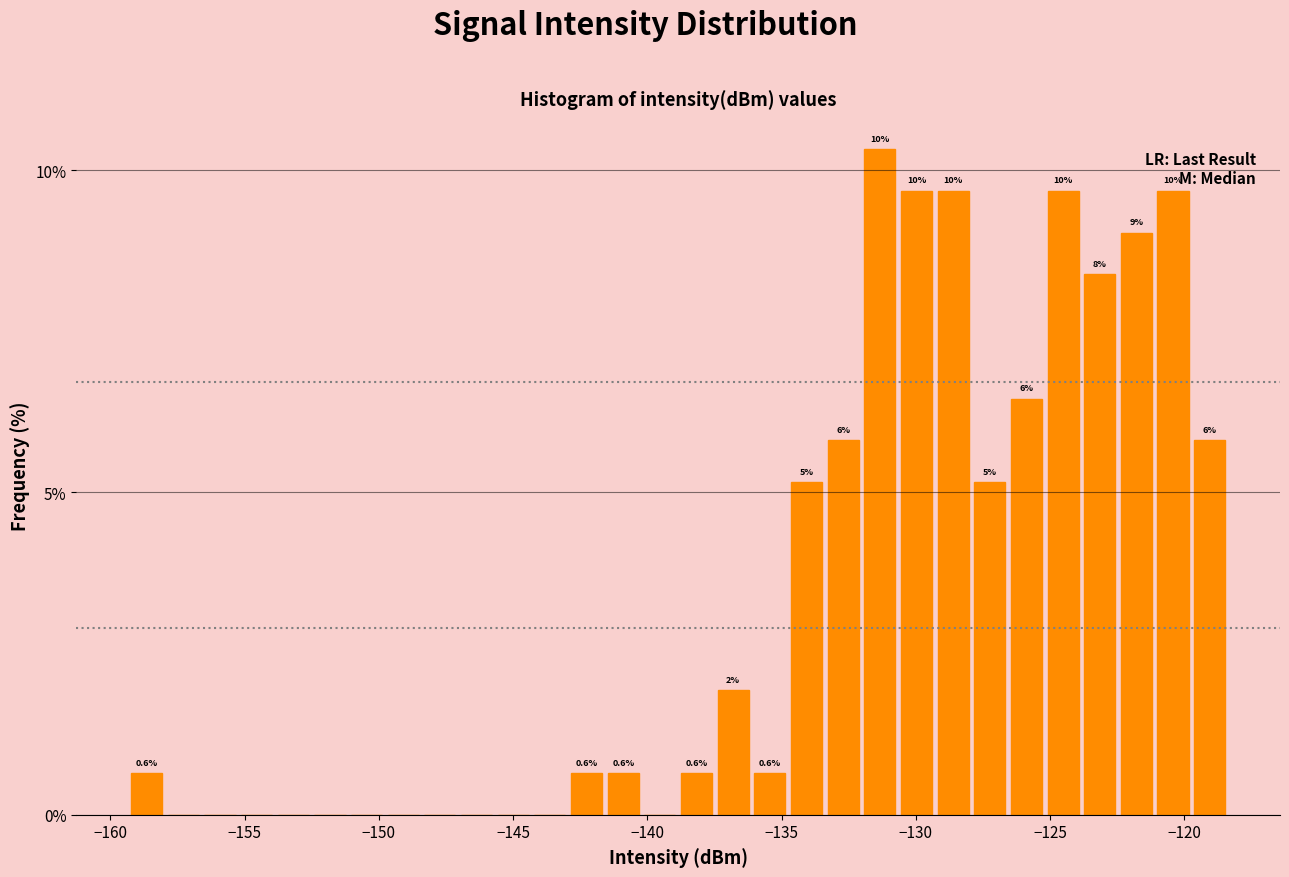

Around what value on the x-axis is the tallest bar? Give the approximate position of its centre, as read against the axis.

-131.5